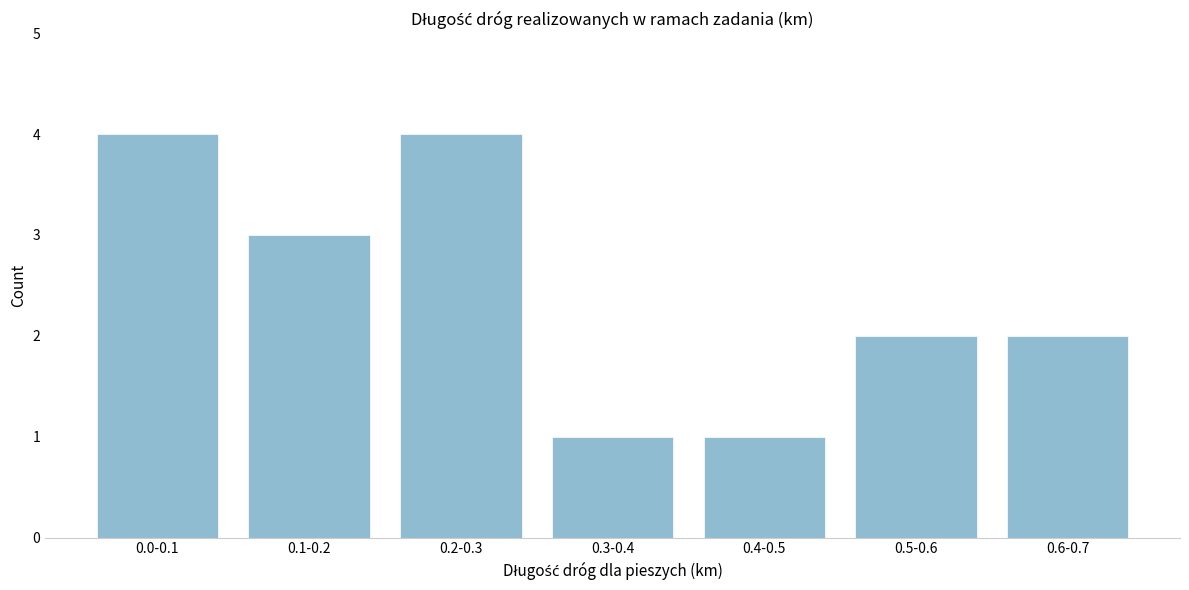

Reading left to right, extract all data points from this chart.

4	3	4	1	1	2	2